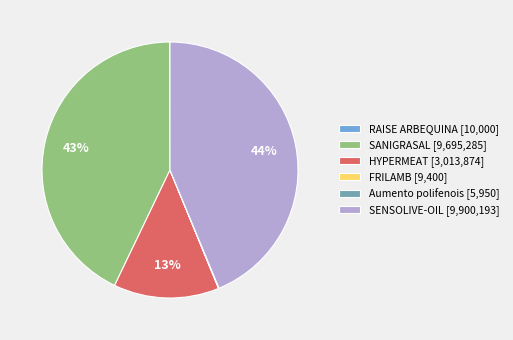

Is there any slice that represents more than half of the pie?

No